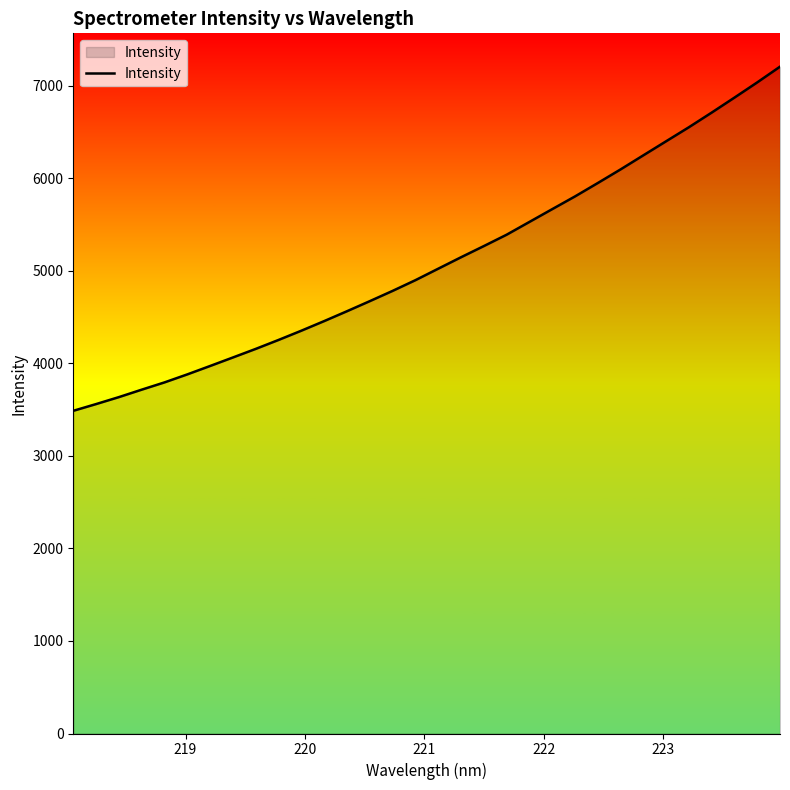

What is the difference between the maximum and minimum values?

3719.5